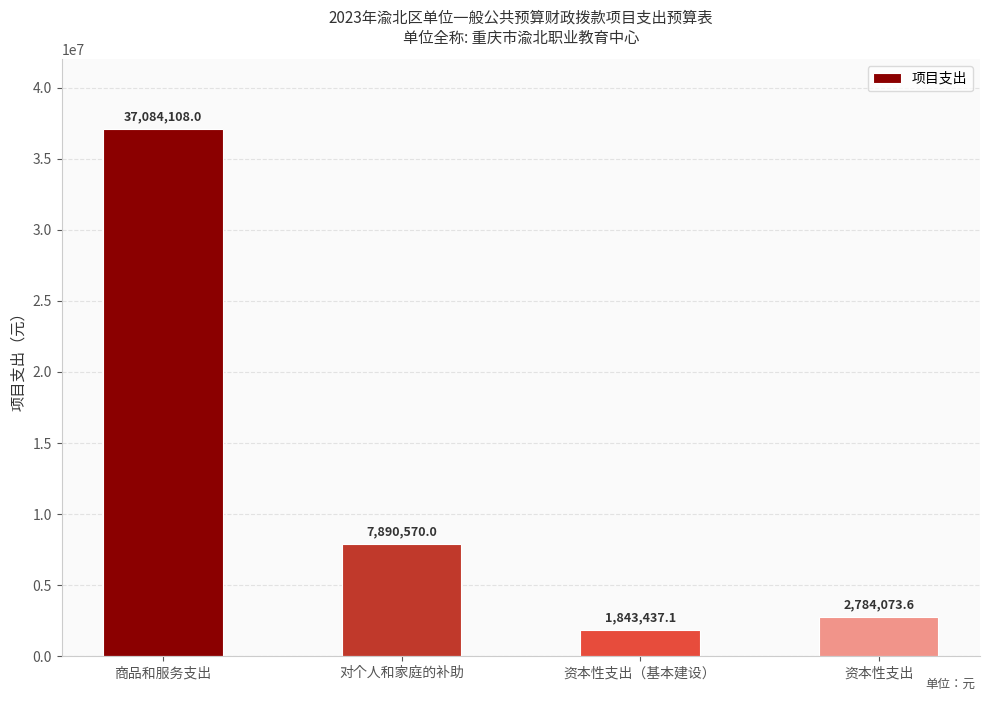

How many distinct data groups are displayed?

1